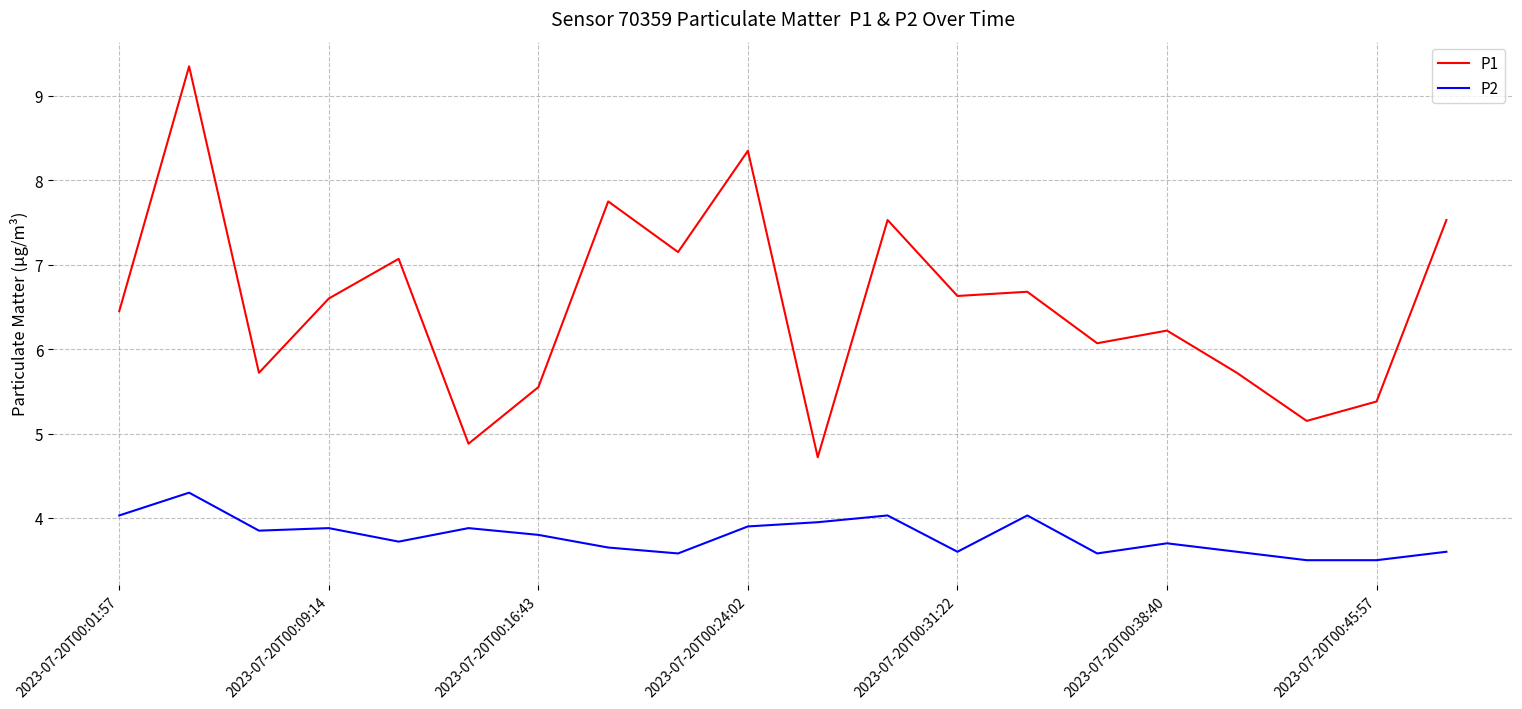

In P2, how many points are higher than both neighbors (excluding endpoints)?

6